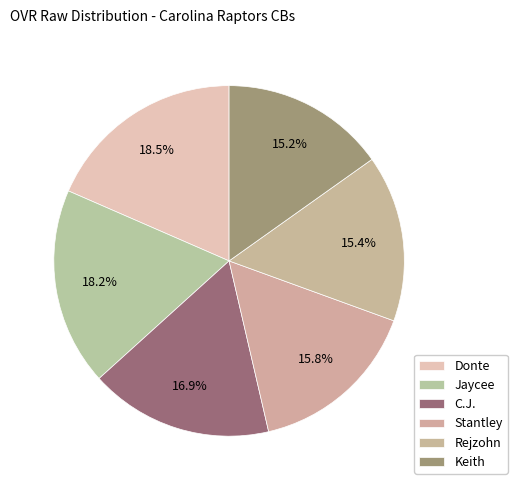

To the nearest percent, what is the difference between the largest and smallest slice percentages?

3%